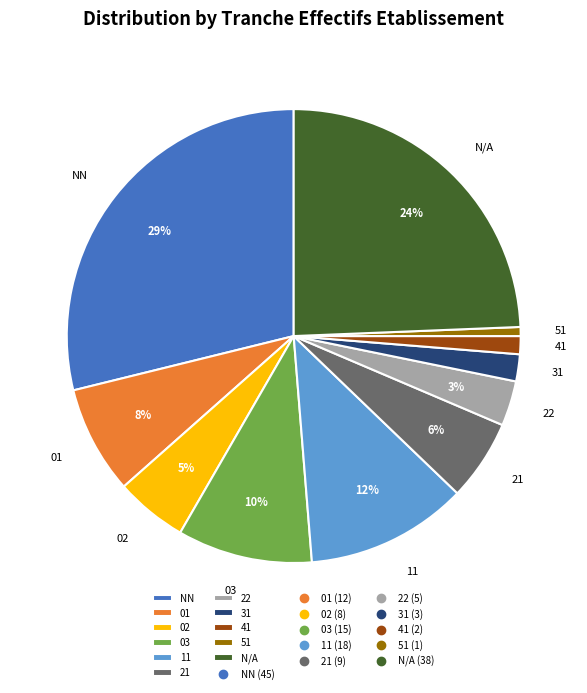

What is the largest slice in the pie chart?

NN